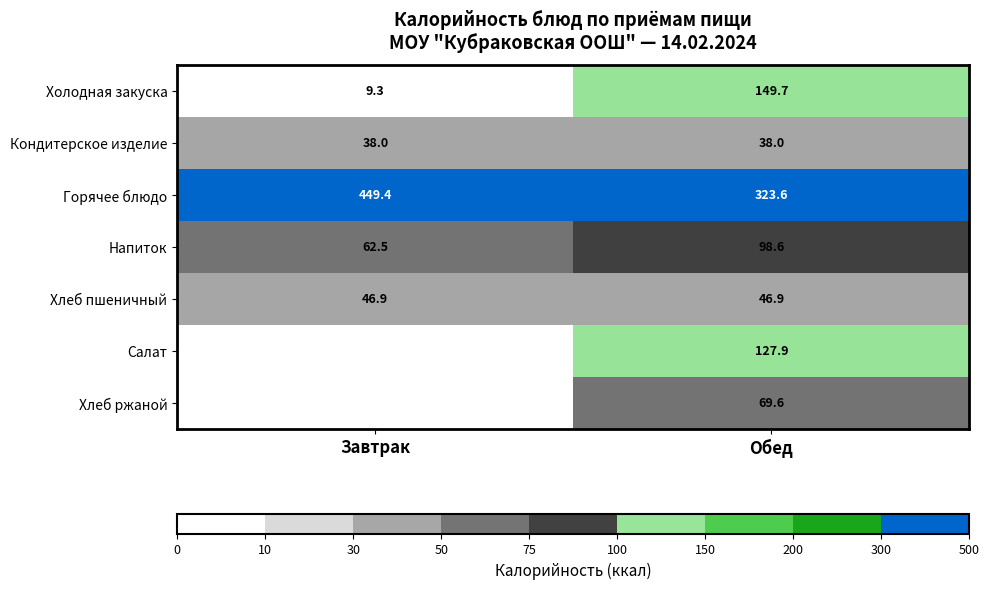

Between Завтрак and Обед, which is larger?

Обед